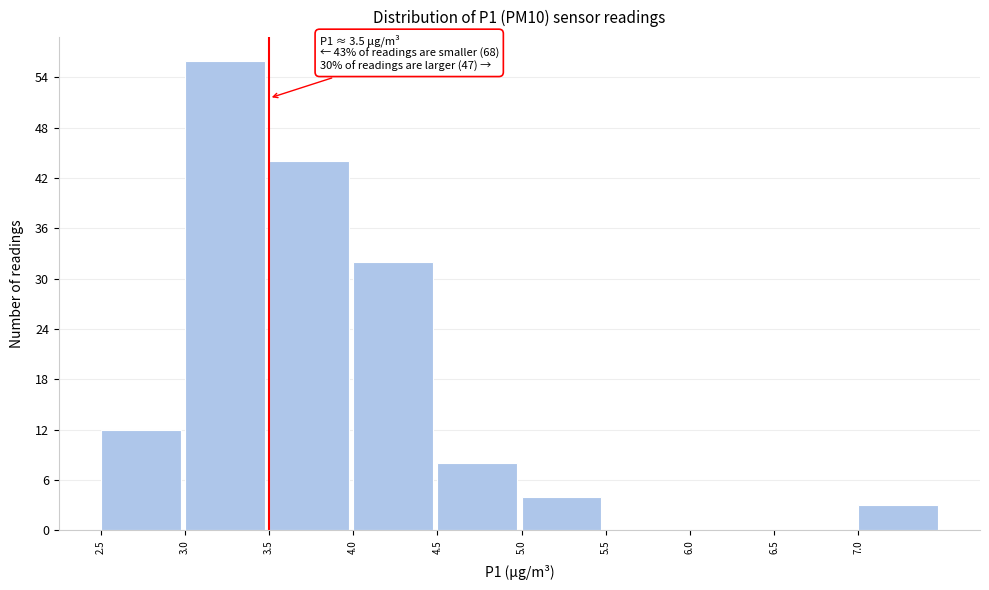

Which range on the x-axis has the tallest bar?

3.0 to 3.5